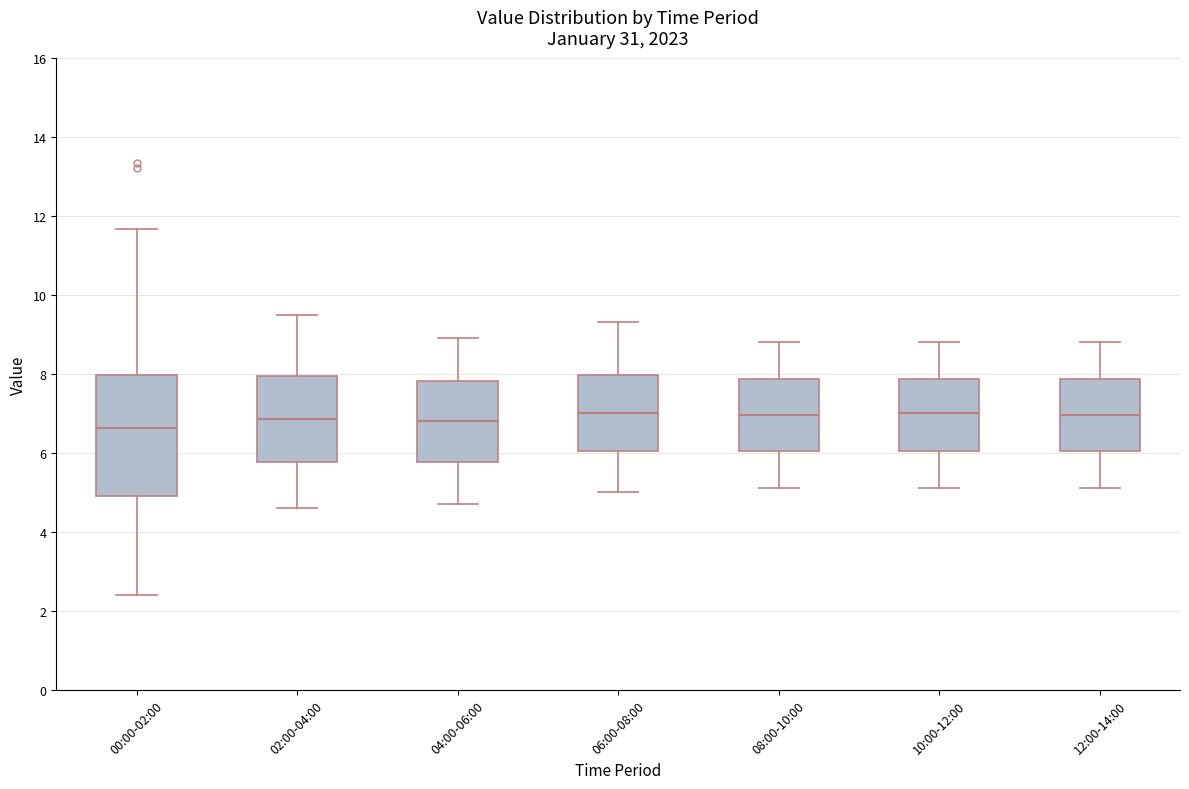

Reading left to right, read every box against the y-axis: the position of its median line, the range the box covers, and the ends of its whiskers. The values are not printed on the chart, so give them approximately, as read against the axis.

00:00-02:00: median 6.6, box 5.0 to 8.0, whiskers 2.4 to 11.6
02:00-04:00: median 6.8, box 5.8 to 8.0, whiskers 4.6 to 9.6
04:00-06:00: median 6.8, box 5.8 to 7.8, whiskers 4.8 to 9.0
06:00-08:00: median 7.0, box 6.0 to 8.0, whiskers 5.0 to 9.4
08:00-10:00: median 7.0, box 6.0 to 7.8, whiskers 5.2 to 8.8
10:00-12:00: median 7.0, box 6.0 to 7.8, whiskers 5.2 to 8.8
12:00-14:00: median 7.0, box 6.0 to 7.8, whiskers 5.2 to 8.8